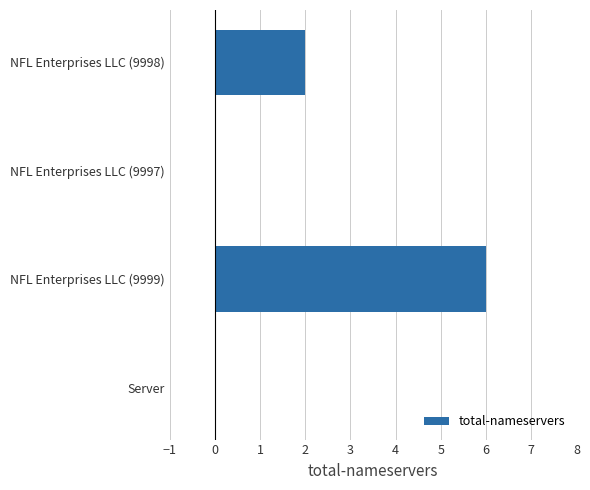

Which has a higher value, NFL Enterprises LLC (9998) or NFL Enterprises LLC (9999)?

NFL Enterprises LLC (9999)